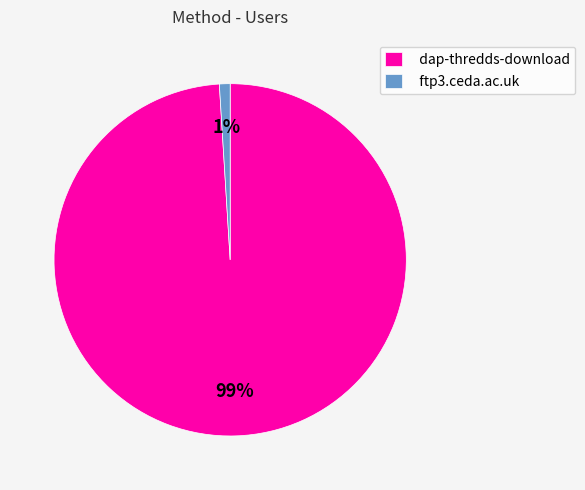

Is there a majority slice in this chart?

Yes